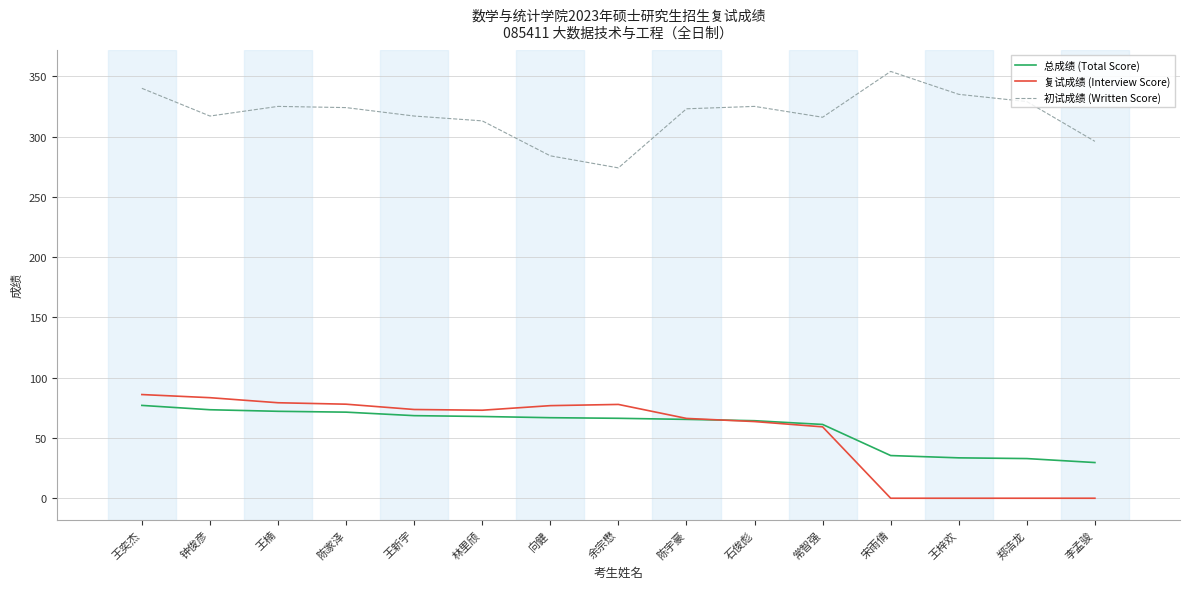

What is the difference between the second highest and minimum values in the 总成绩 (Total Score) series?

43.8